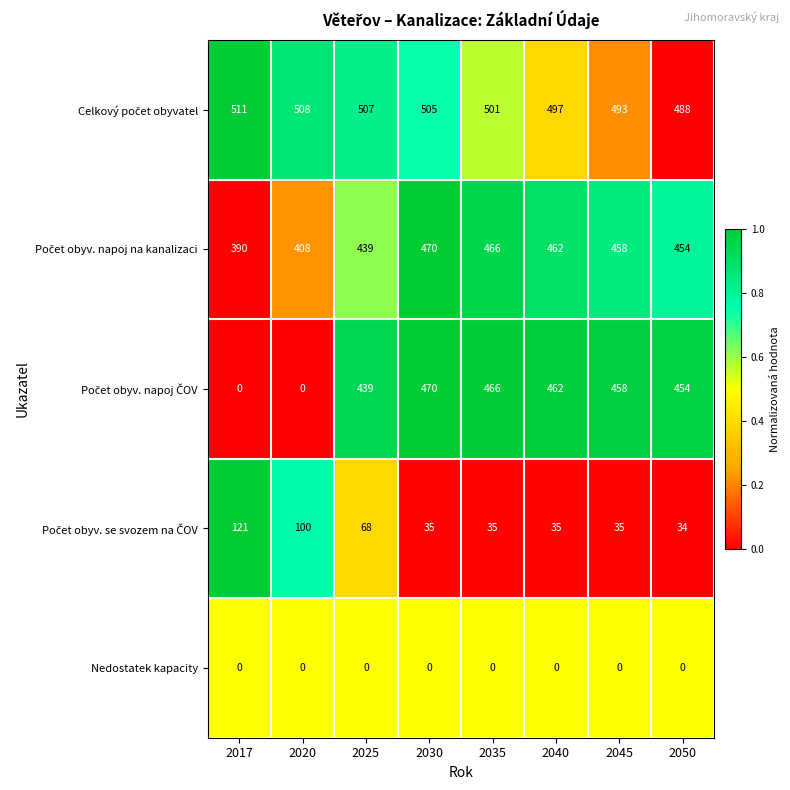

How many distinct data groups are displayed?

5